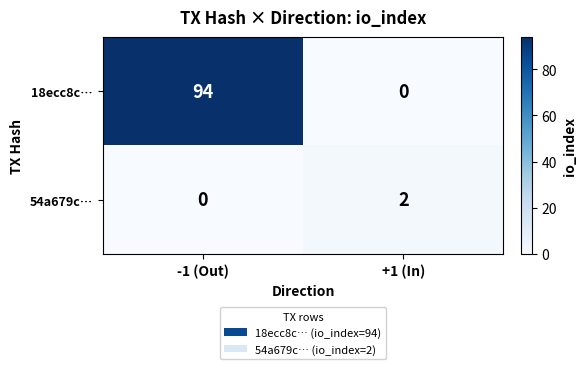

What is the average value of the 18ecc8c… series?

47